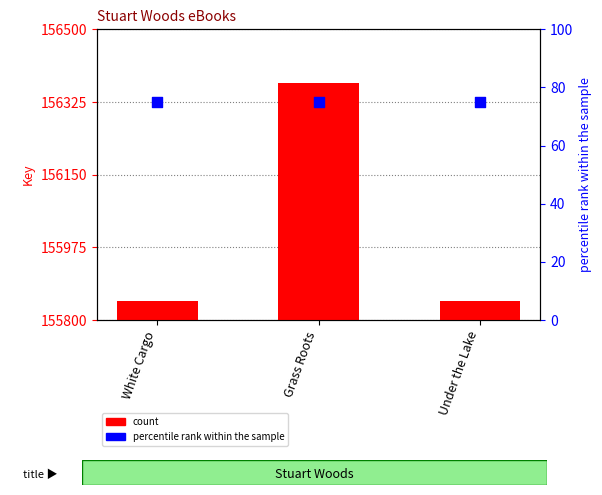

At how many categories does at least one series exceed 64044?

3